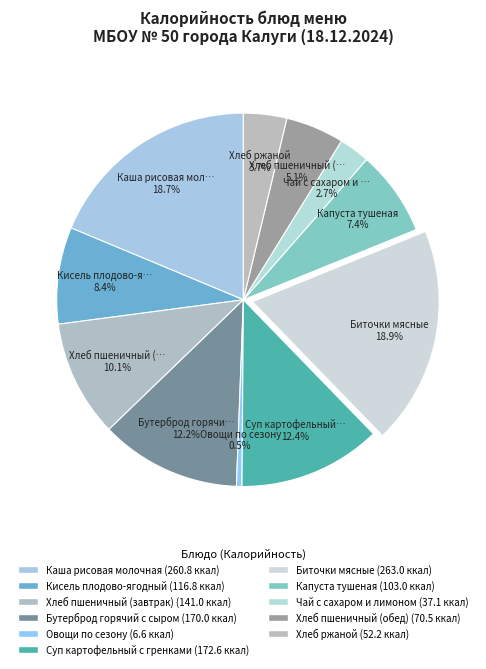

To the nearest percent, what portion does Чай с сахаром и лимоном represent?

3%